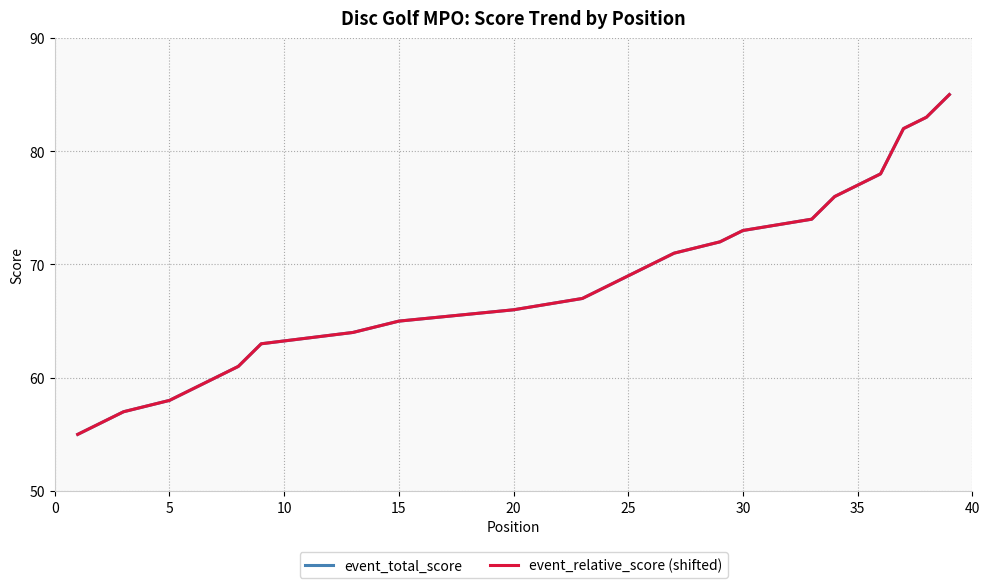

True or false: event_total_score and event_relative_score (shifted) cross at least once.

False